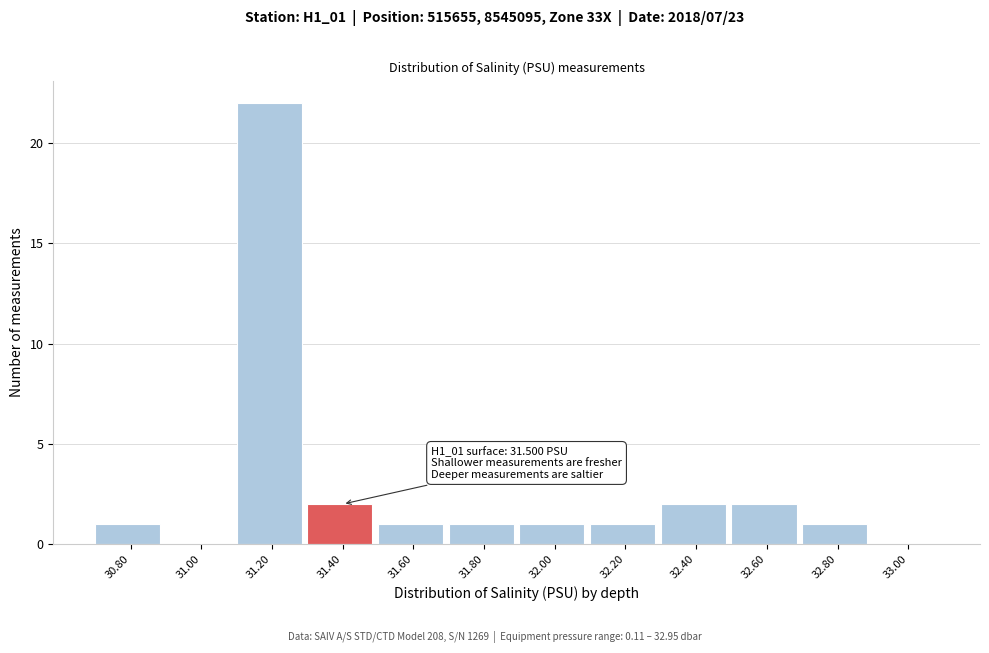

Reading left to right, transcribe all the data shown in this chart.

30.80=1	31.00=0	31.20=22	31.40=2	31.60=1	31.80=1	32.00=1	32.20=1	32.40=2	32.60=2	32.80=1	33.00=0